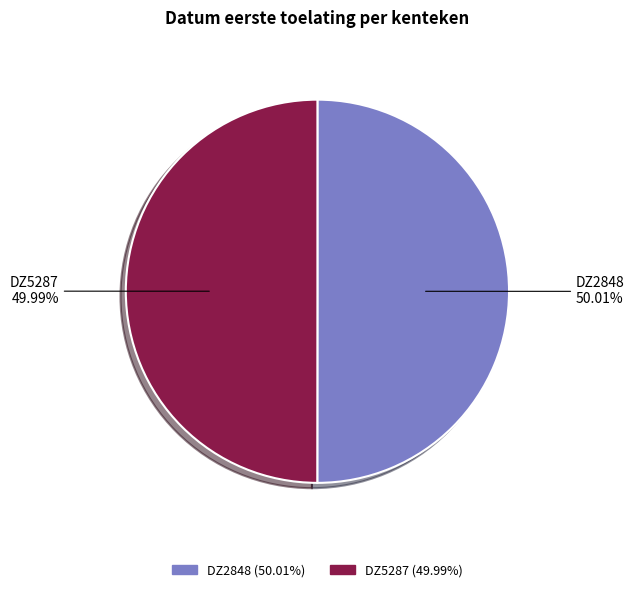

Do DZ2848 and DZ5287 together represent more than half of the pie?

Yes